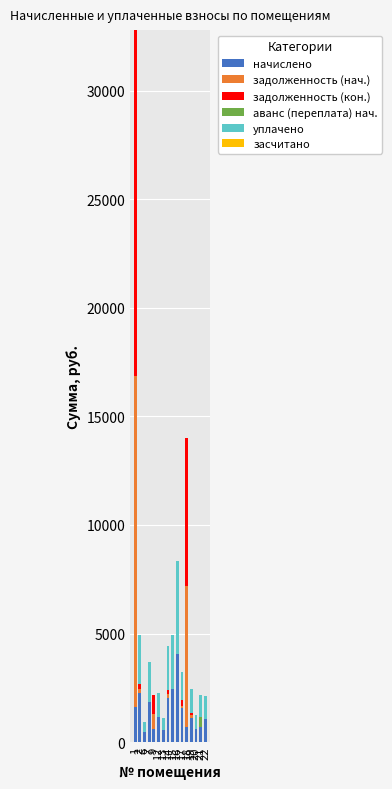

Is it true that уплачено equals 980.5 at 7?

False